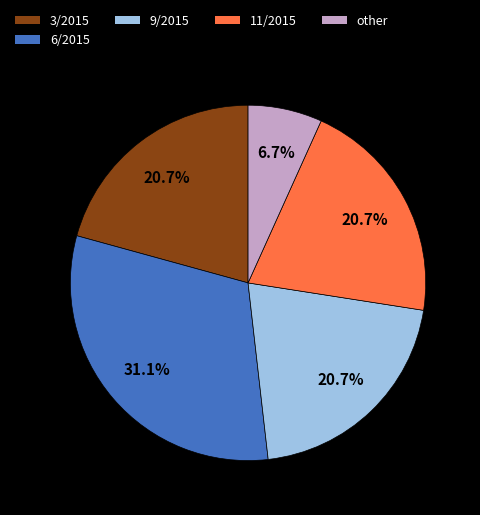

How much of the chart is everything except 6/2015?

68.9%